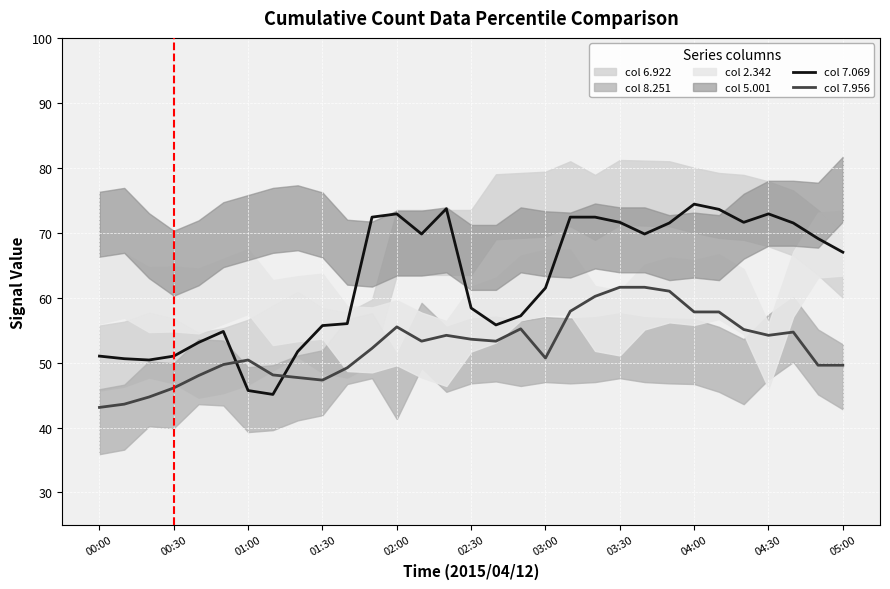

How many intersections are there between col 7.069 and col 7.956?

2